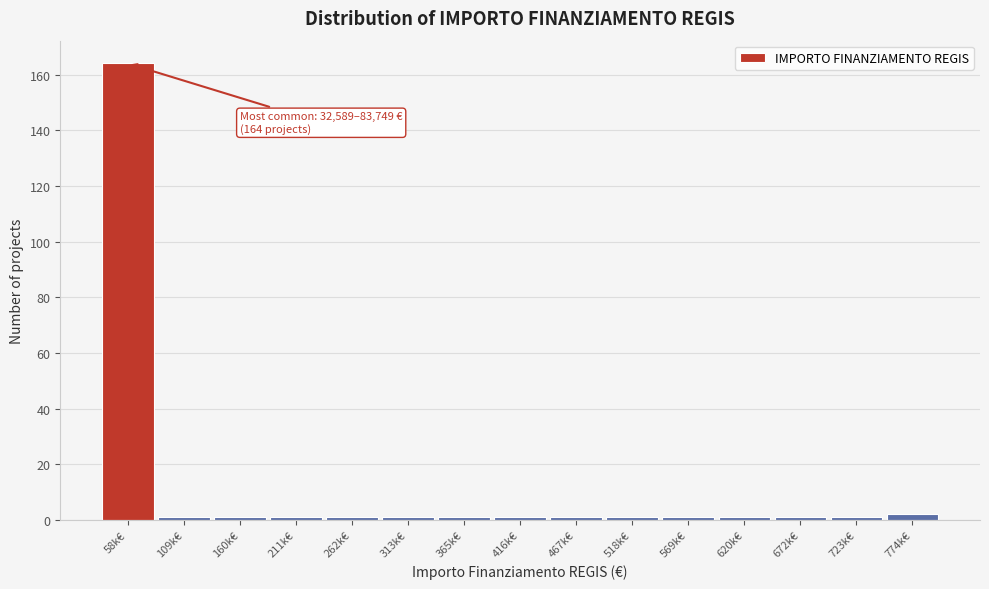

Reading right to left, what are all the values shown in this chart?

774k€=2	723k€=1	672k€=1	620k€=1	569k€=1	518k€=1	467k€=1	416k€=1	365k€=1	313k€=1	262k€=1	211k€=1	160k€=1	109k€=1	58k€=164